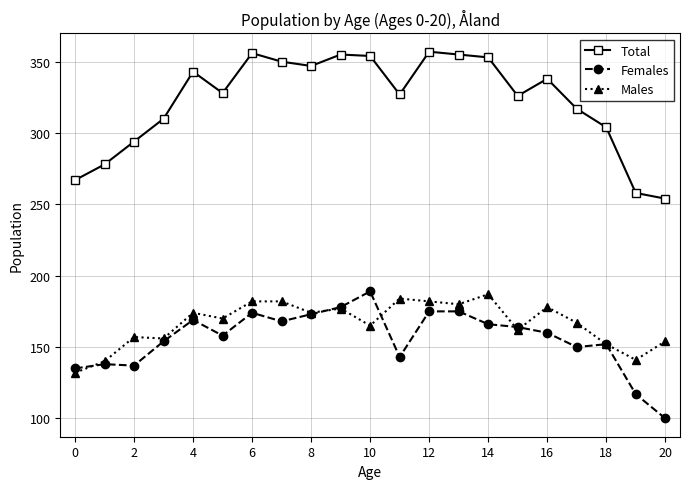

True or false: Total has more than 0 points higher than both neighbors.

True